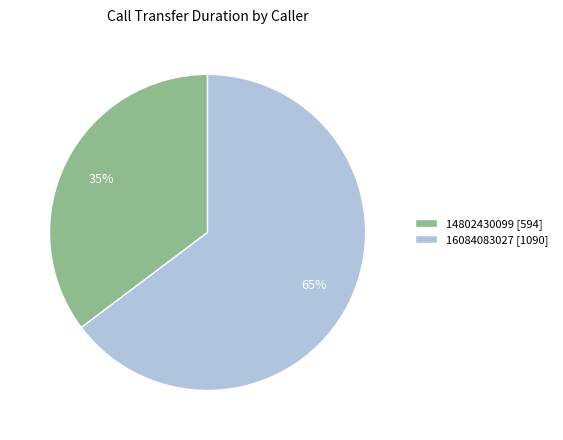

To the nearest percent, what portion does 14802430099 represent?

35%